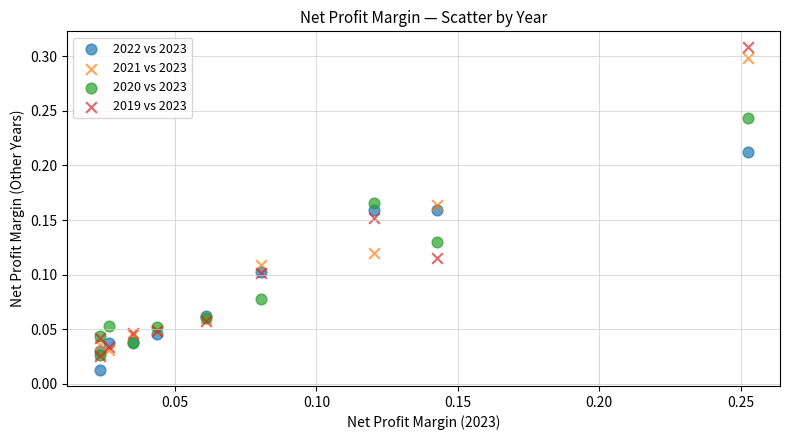

What are all the series names shown in the legend?

2022 vs 2023, 2021 vs 2023, 2020 vs 2023, 2019 vs 2023